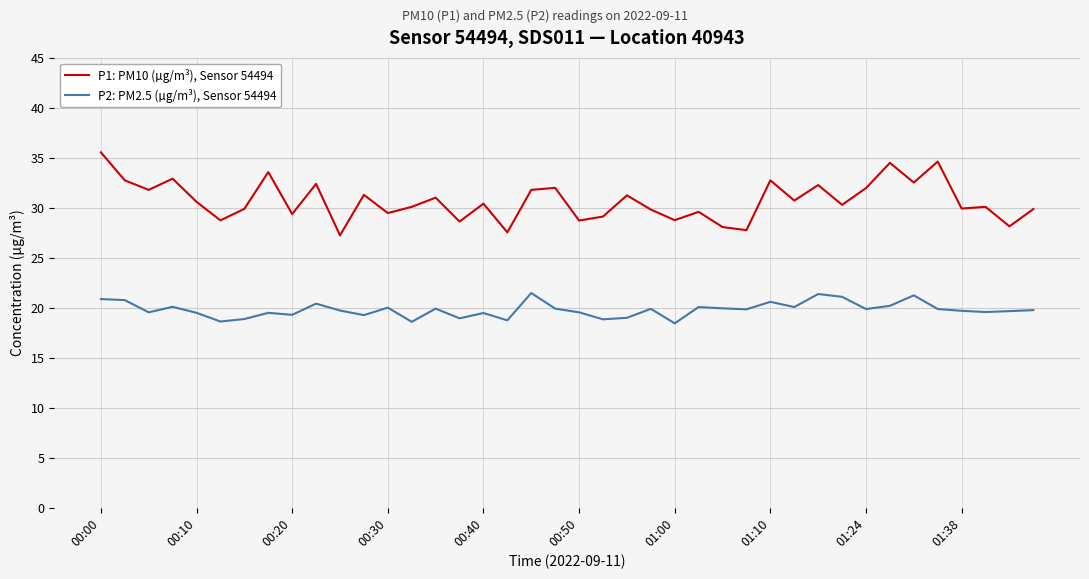

Which series has the largest total across all categories?

P1: PM10 (µg/m³), Sensor 54494